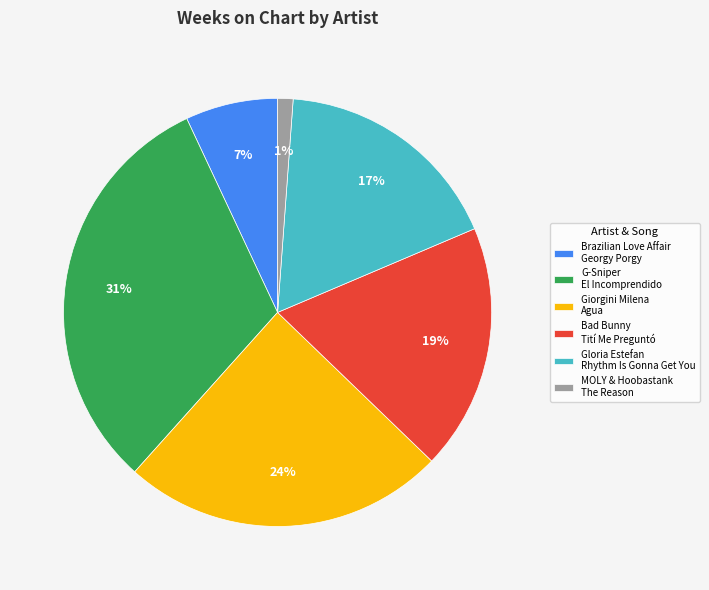

Rank the categories by value from lowest to highest.

MOLY & Hoobastank The Reason, Brazilian Love Affair Georgy Porgy, Gloria Estefan Rhythm Is Gonna Get You, Bad Bunny Tití Me Preguntó, Giorgini Milena Agua, G-Sniper El Incomprendido